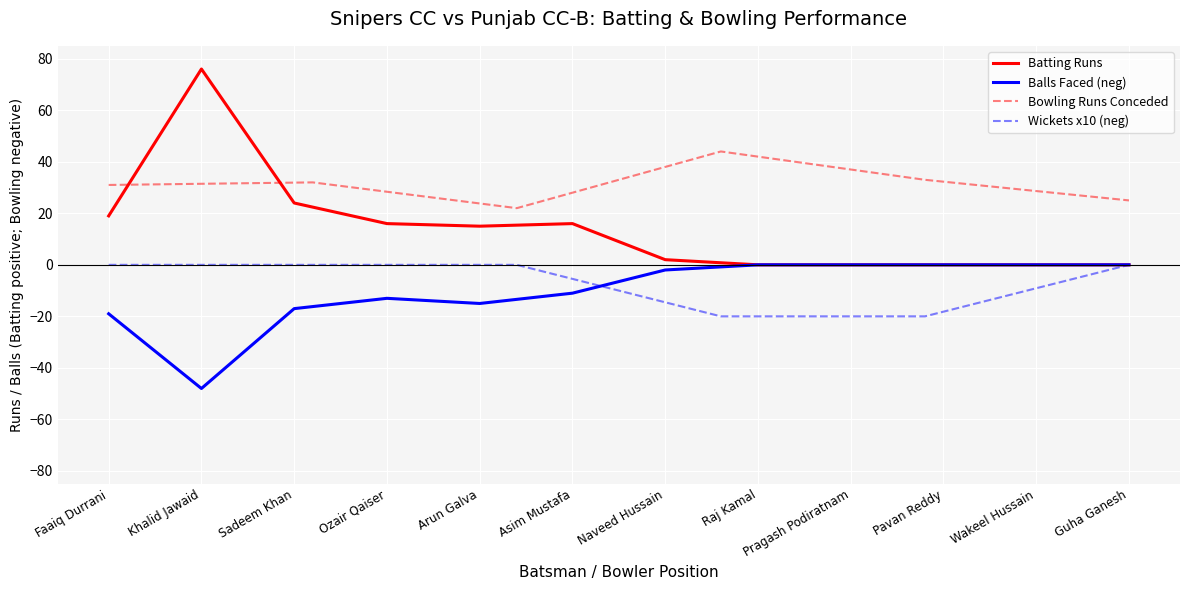

In Balls, how many points are lower than both neighbors (excluding endpoints)?

2